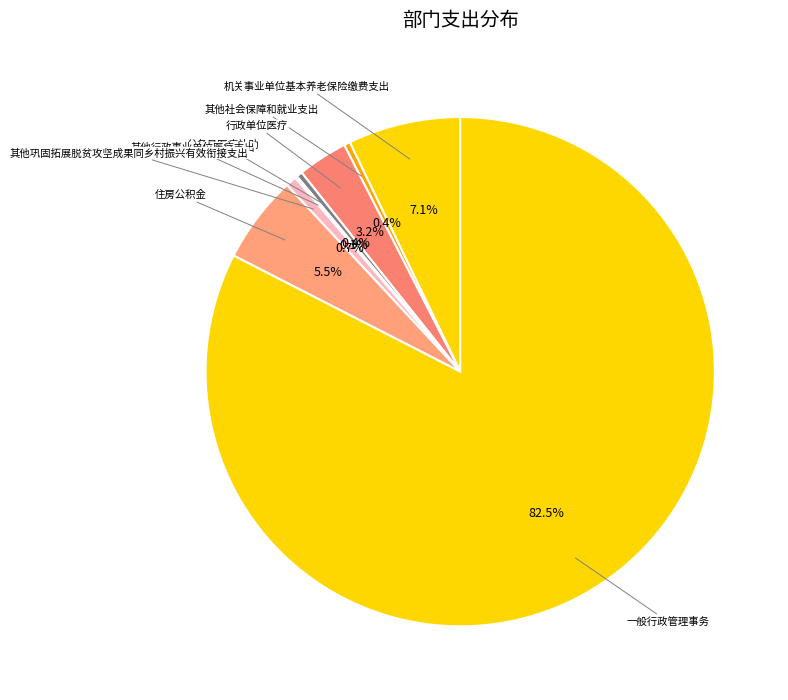

Count the number of slices in the pie.

8